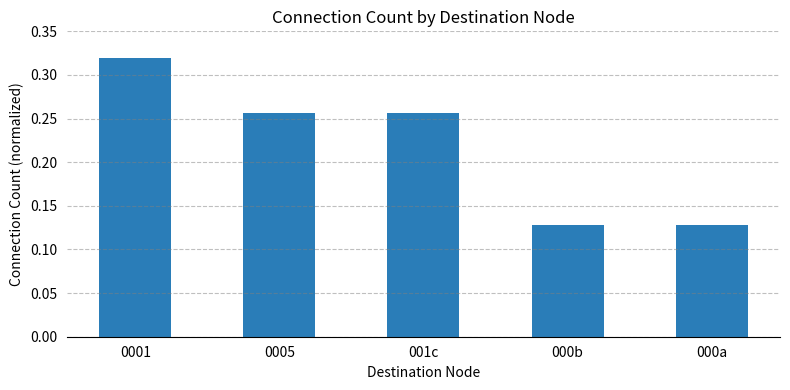

How many bars are there in total?

5